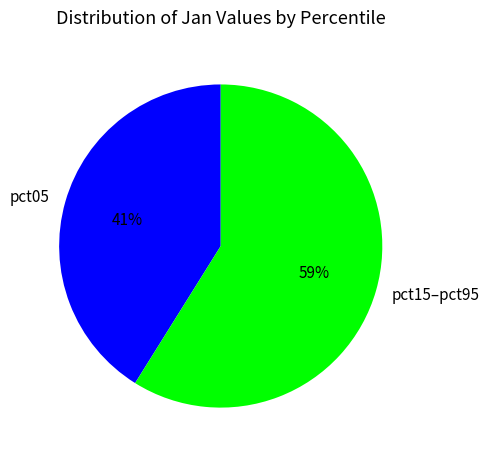

What is the smallest slice in the pie chart?

pct05